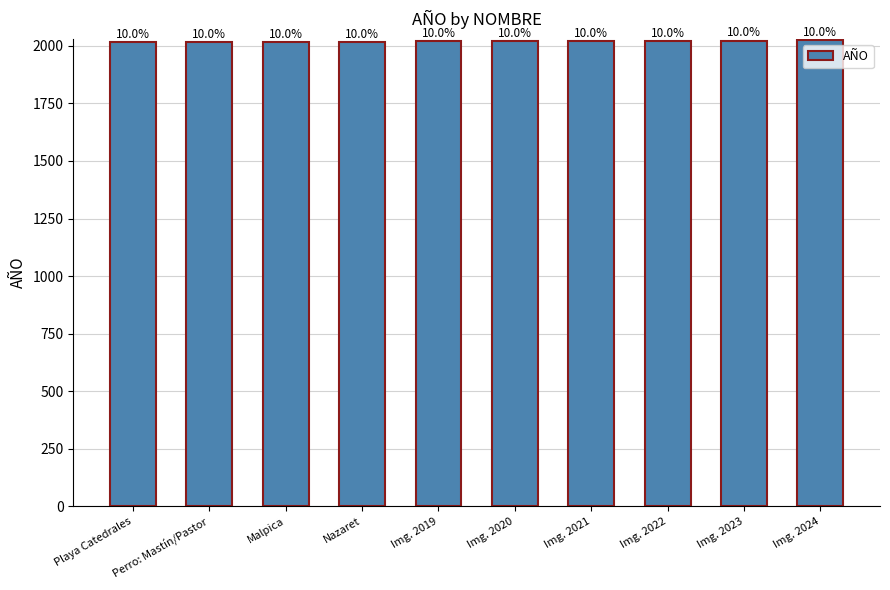

How many bars are there in total?

10